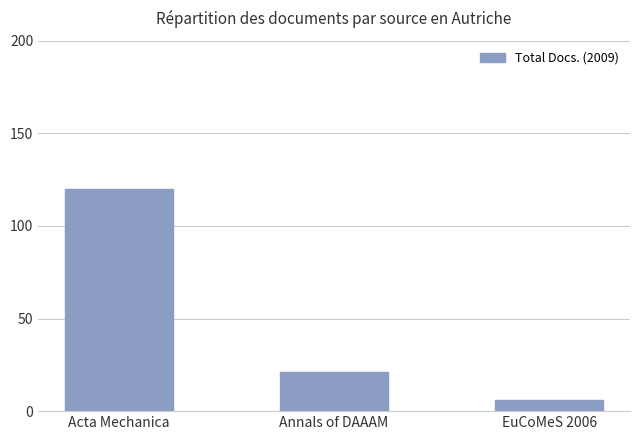

What is the approximate value at EuCoMeS 2006, to the nearest 5?

5